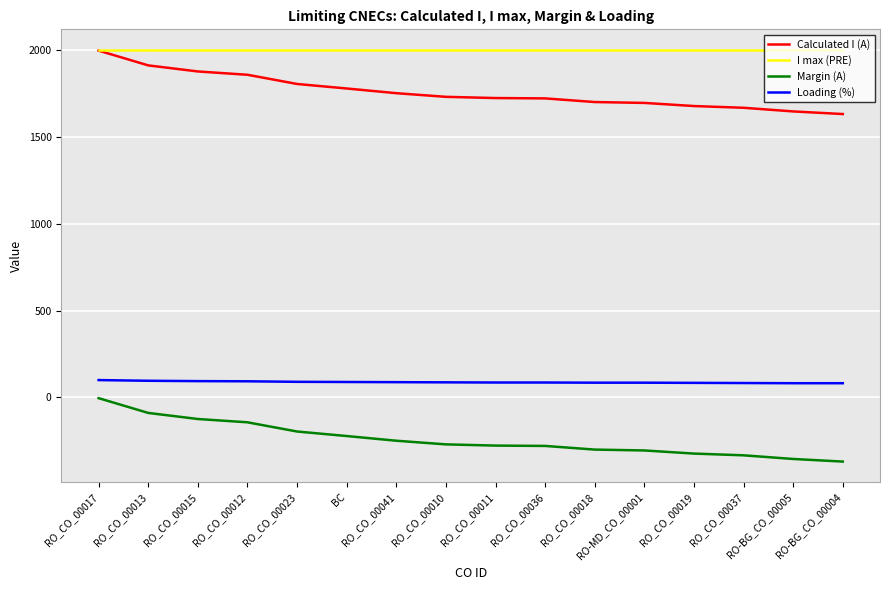

What is the greatest value displayed?

2000